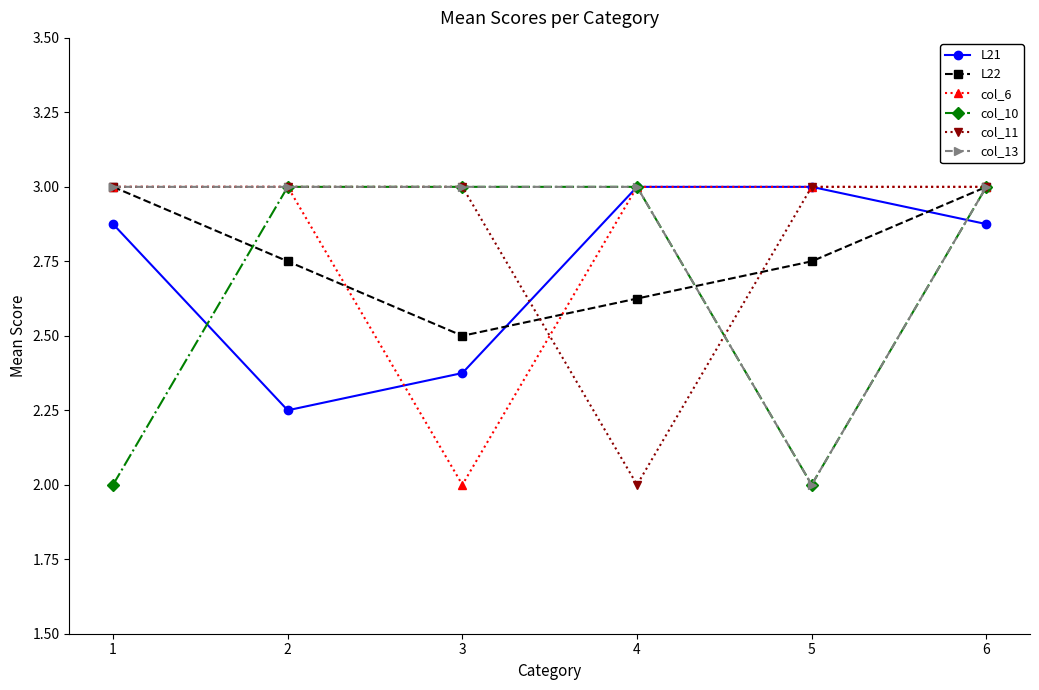

What is the sum of the L22 values at 2 and 5?

5.5